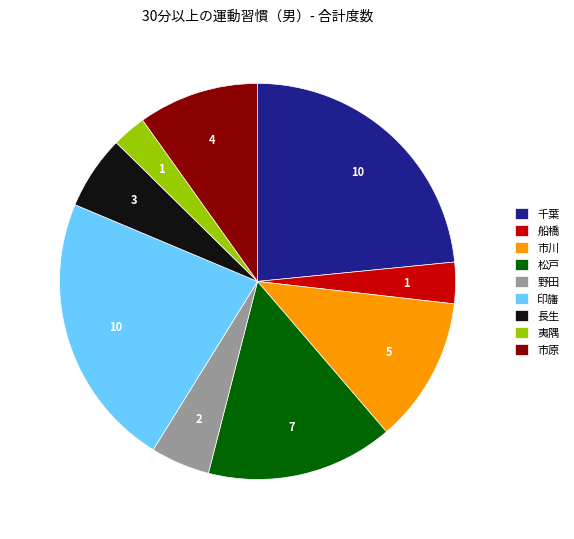

Is 長生 the majority of the pie?

No